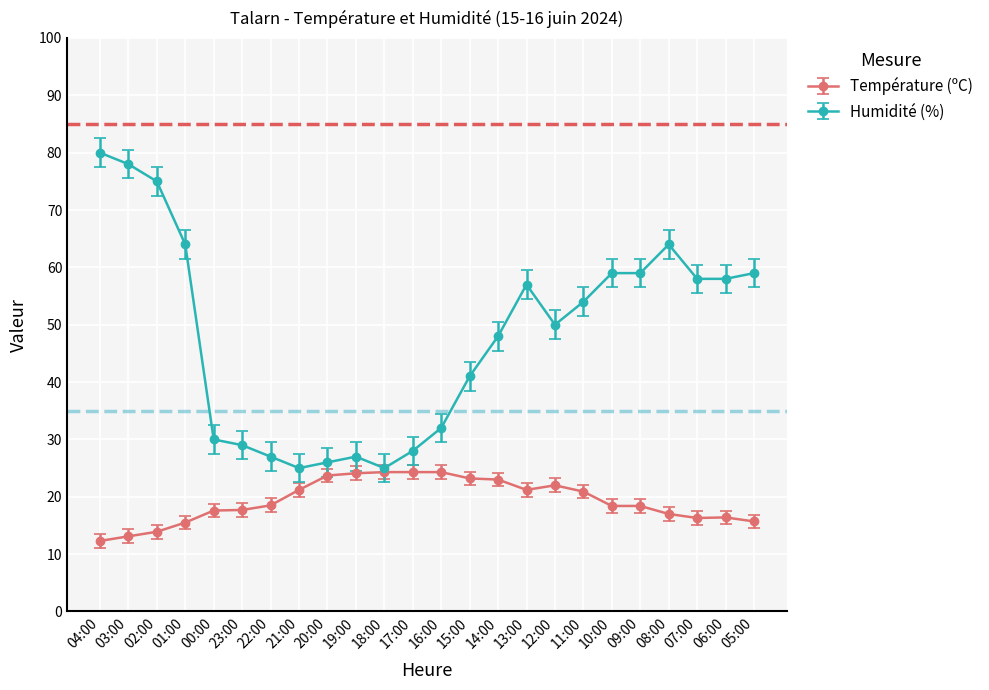

What is the sum of all Température (ºC) values?

463.0